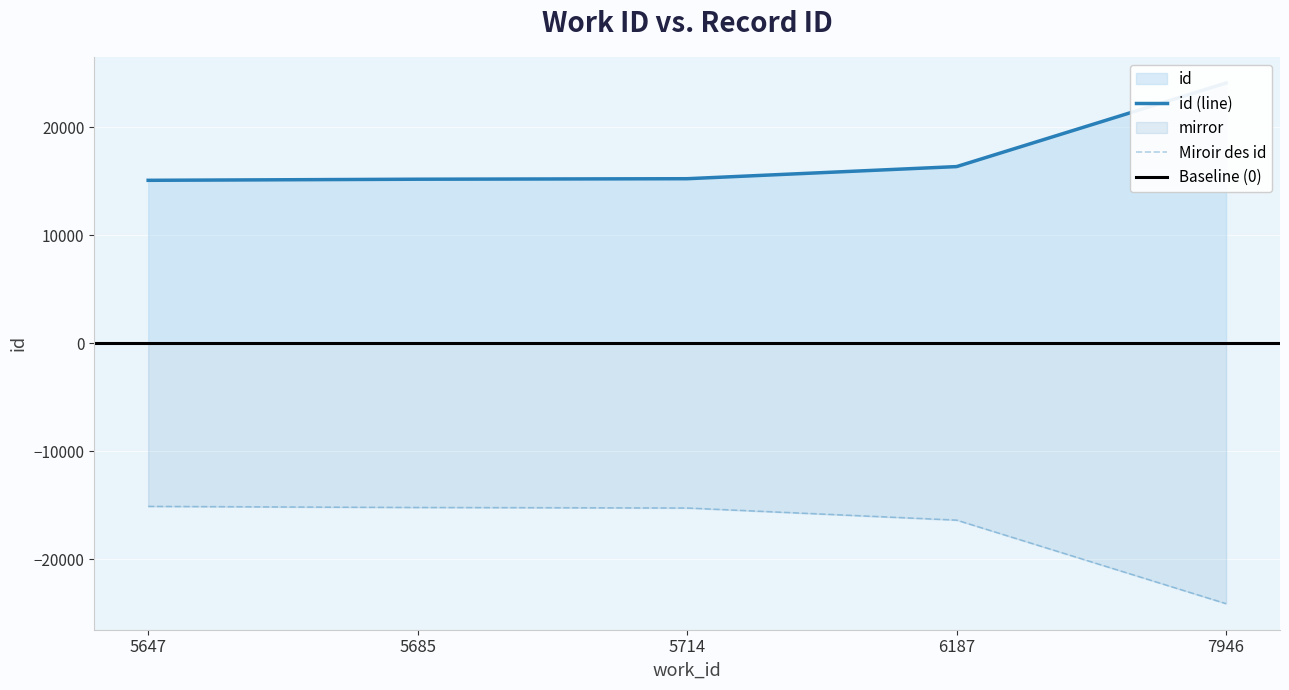

Rank the categories by value from highest to lowest.

7946, 6187, 5714, 5685, 5647